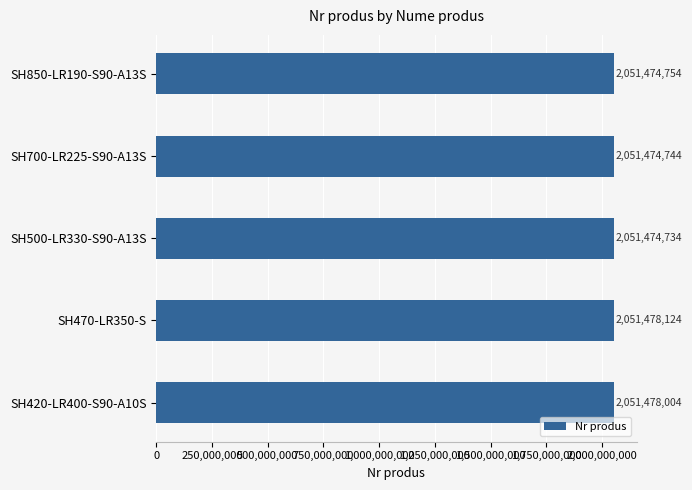

Reading bottom to top, transcribe all the data shown in this chart.

SH420-LR400-S90-A10S=2051478004	SH470-LR350-S=2051478124	SH500-LR330-S90-A13S=2051474734	SH700-LR225-S90-A13S=2051474744	SH850-LR190-S90-A13S=2051474754